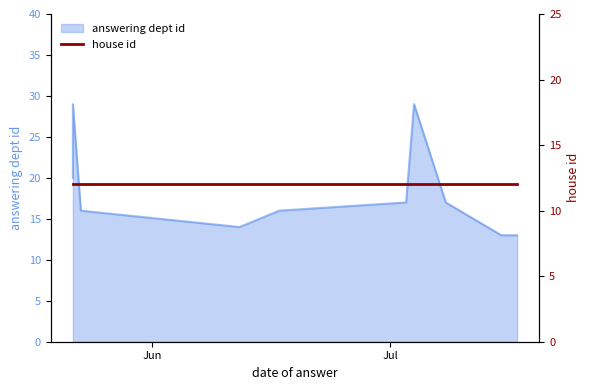

What is the difference between the maximum and minimum values?

16